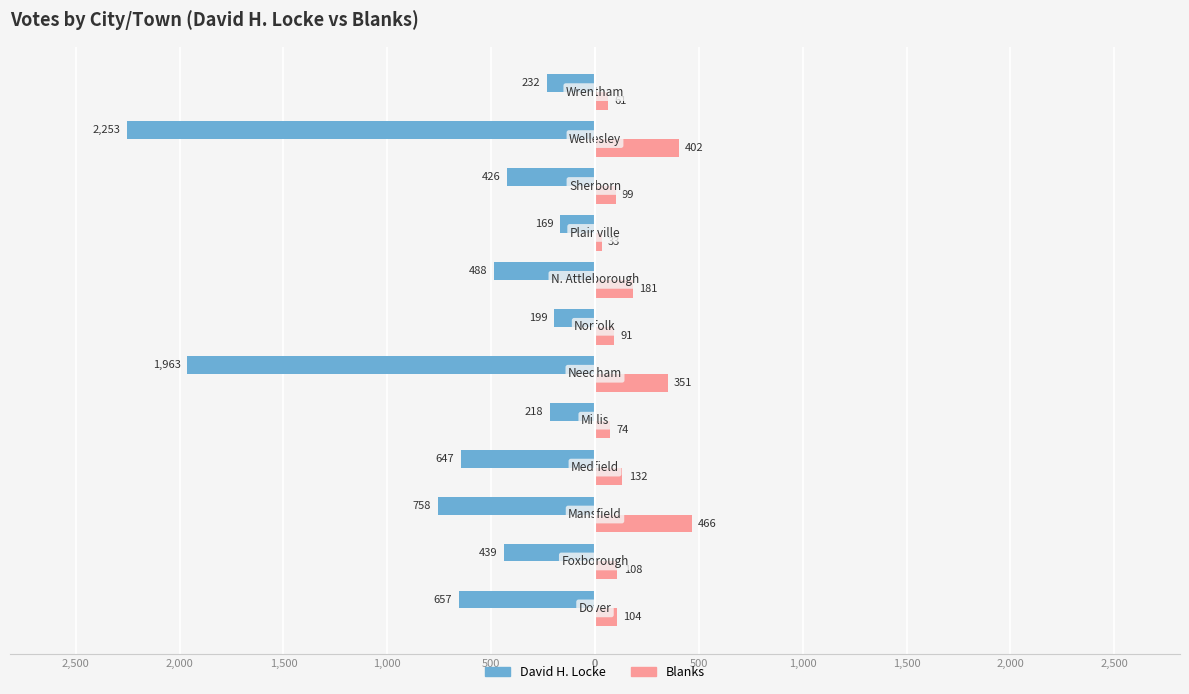

How many groups of bars are there?

12